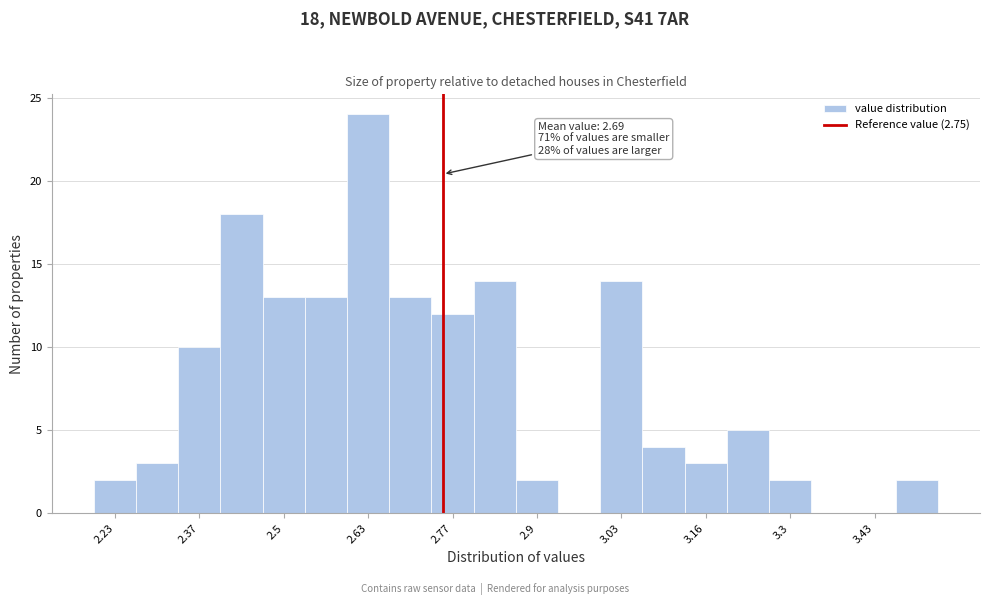

Around what value on the x-axis is the tallest bar? Give the approximate position of its centre, as read against the axis.

2.64